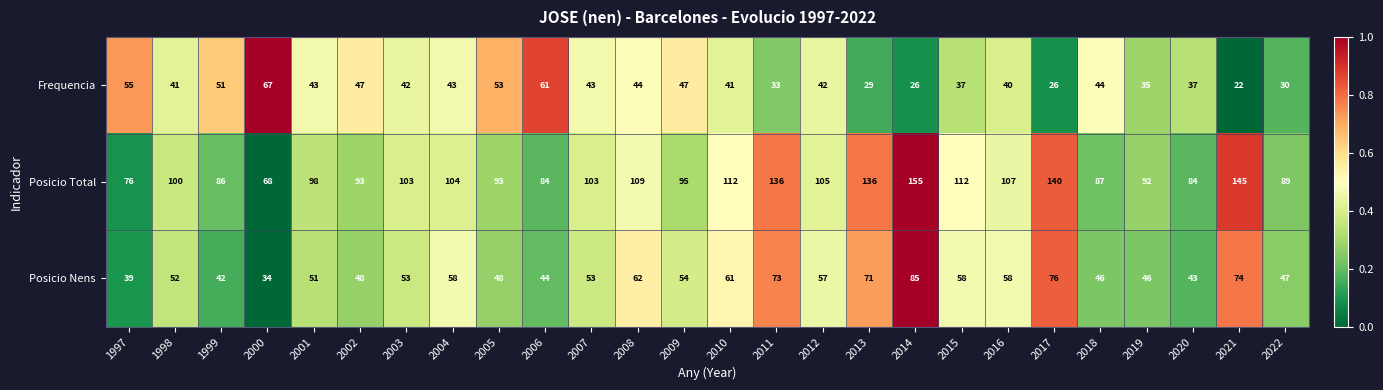

What is the highest value of the Posicio Nens series?

85